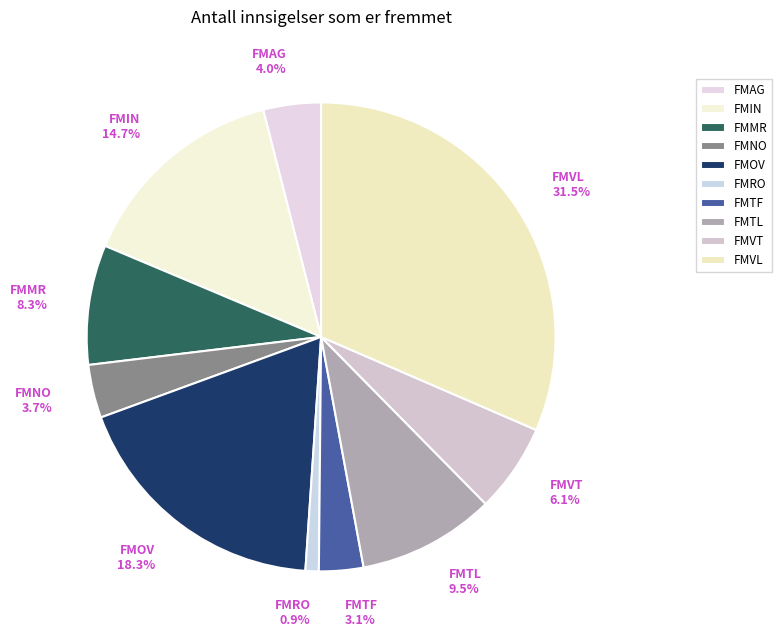

Approximately how many times larger is the value at FMMR 8.3% compared to FMAG 4.0%?

2.1